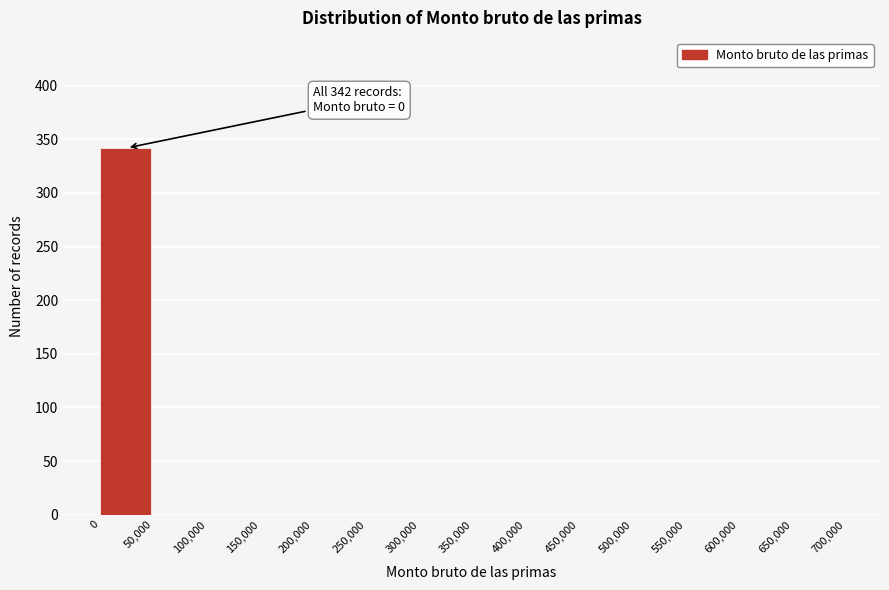

Over which range of the x-axis is the bar tallest?

0 to 50,000